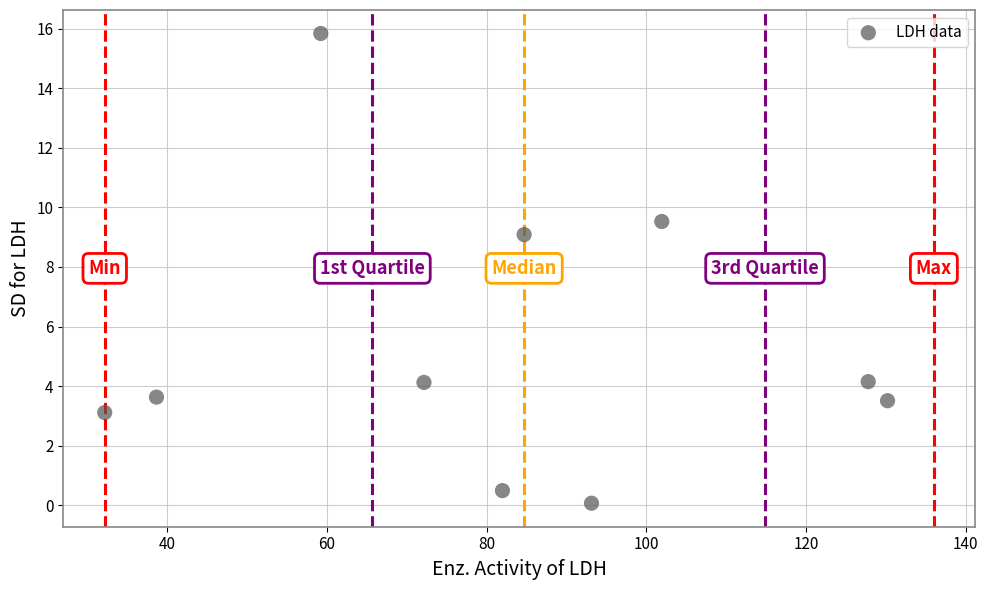

What Y value in the scatter plot is closest to 7?

8.0